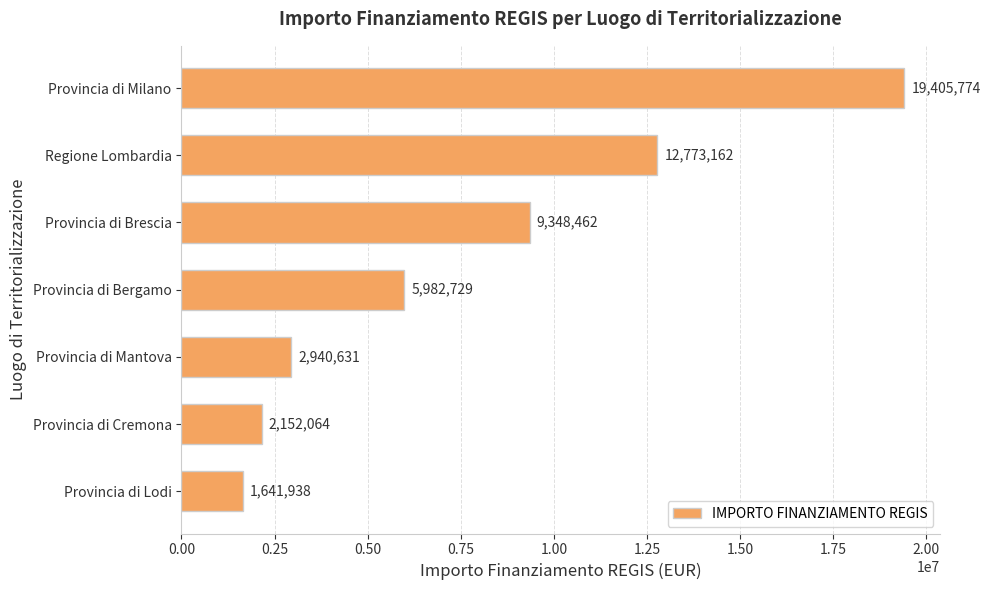

At which label is the value closest to 10523855?

Provincia di Brescia